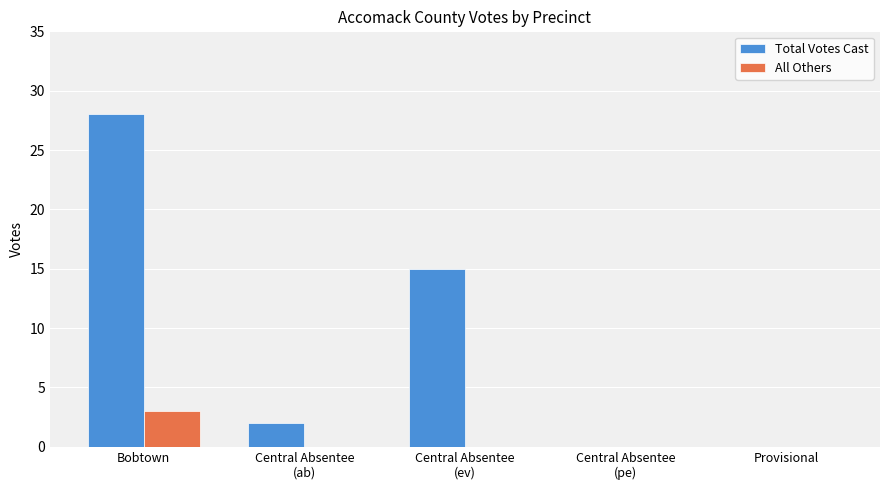

Reading left to right, transcribe all the data shown in this chart.

Total Votes Cast: 28	2	15	0	0
All Others: 3	0	0	0	0